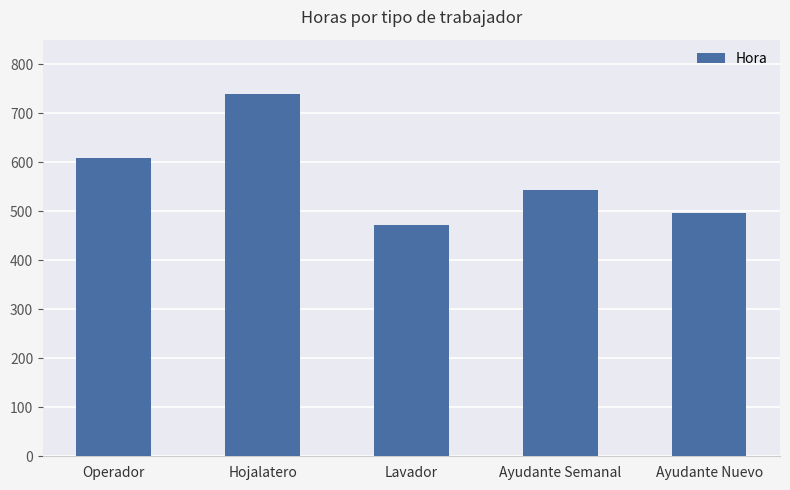

Which has a higher value, Lavador or Ayudante Nuevo?

Ayudante Nuevo